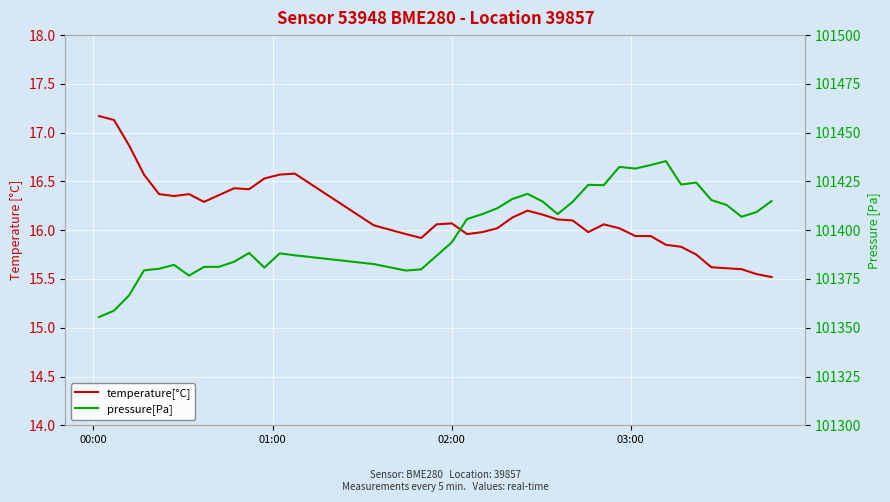

Reading left to right, extract all data points from this chart.

temperature[°C]: 17.2	17.1	16.9	16.6	16.4	16.4	16.4	16.3	16.4	16.4	16.4	16.5	16.6	16.6	16.1	16.0	15.9	16.1	16.1	16.0	16.0	16.0	16.1	16.2	16.2	16.1	16.1	16.0	16.1	16.0	15.9	15.9	15.8	15.8	15.8	15.6	15.6	15.6	15.6	15.5
pressure[Pa]: 101355.5	101358.8	101366.6	101379.4	101380.2	101382.2	101376.7	101381.2	101381.2	101383.8	101388.3	101380.8	101388.1	101387.1	101382.6	101379.3	101379.9	101386.9	101393.8	101405.8	101408.2	101411.3	101416.0	101418.6	101414.8	101408.2	101414.6	101423.2	101423.1	101432.4	101431.6	101433.4	101435.4	101423.4	101424.4	101415.4	101413.0	101406.9	101409.3	101415.0